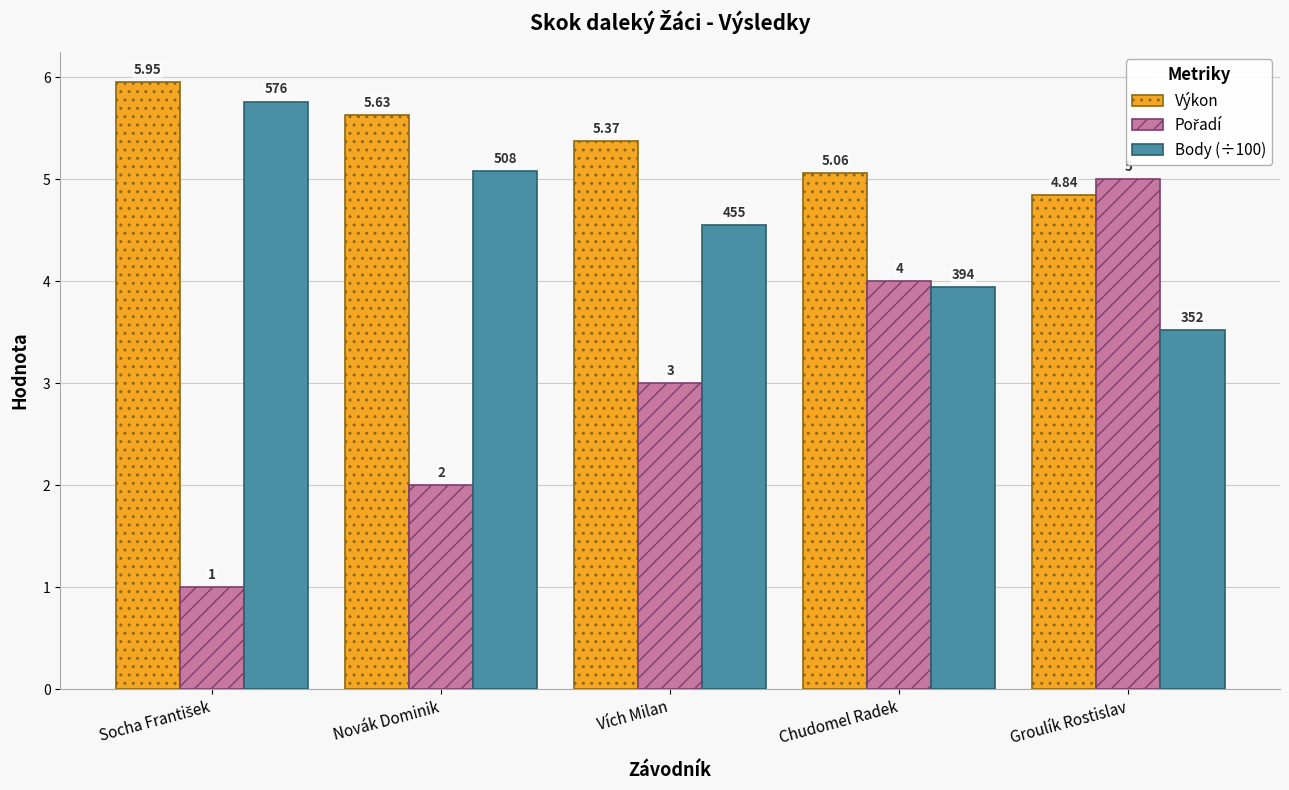

At which label does Výkon reach its minimum?

Groulík Rostislav